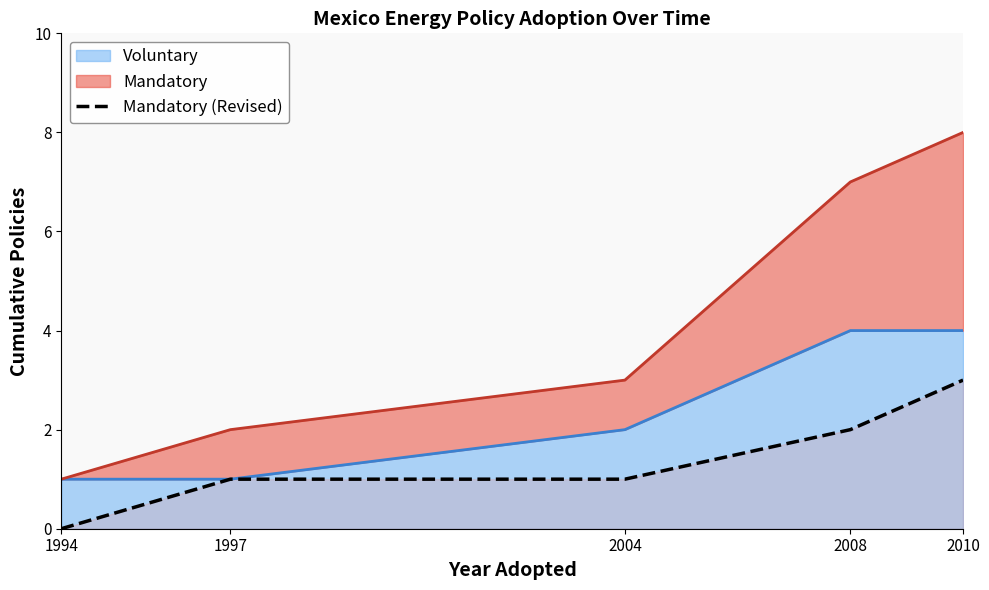

What is the approximate value at 2010?

3